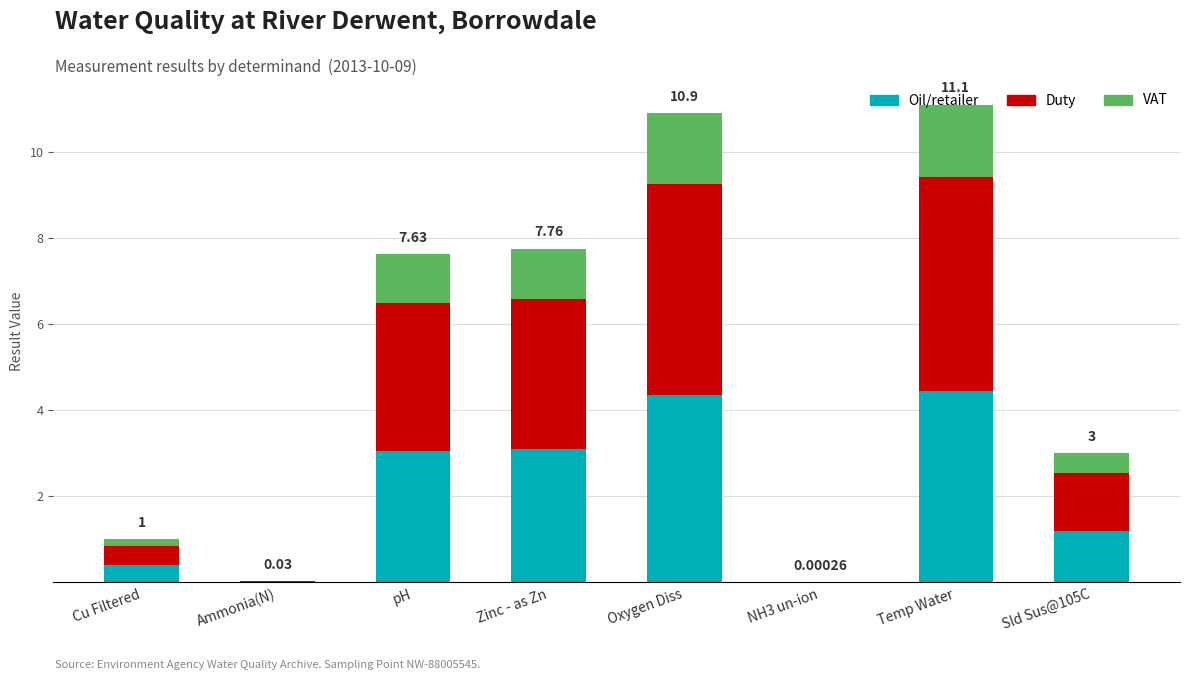

What is the total value across all series at Zinc - as Zn?

7.8